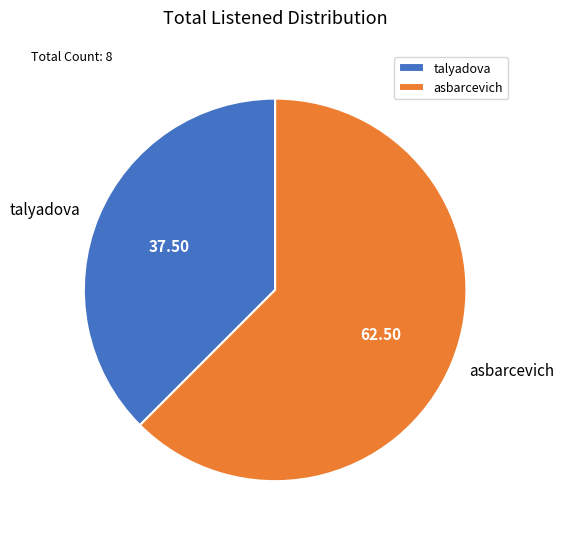

The asbarcevich slice represents 51% of the pie. True or false?

False